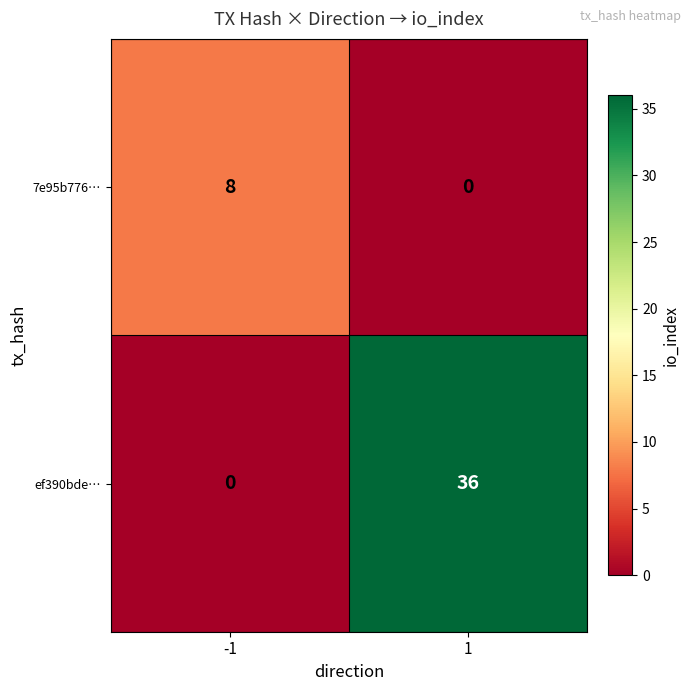

True or false: ef390bde… has a value of 36 at 1.

True